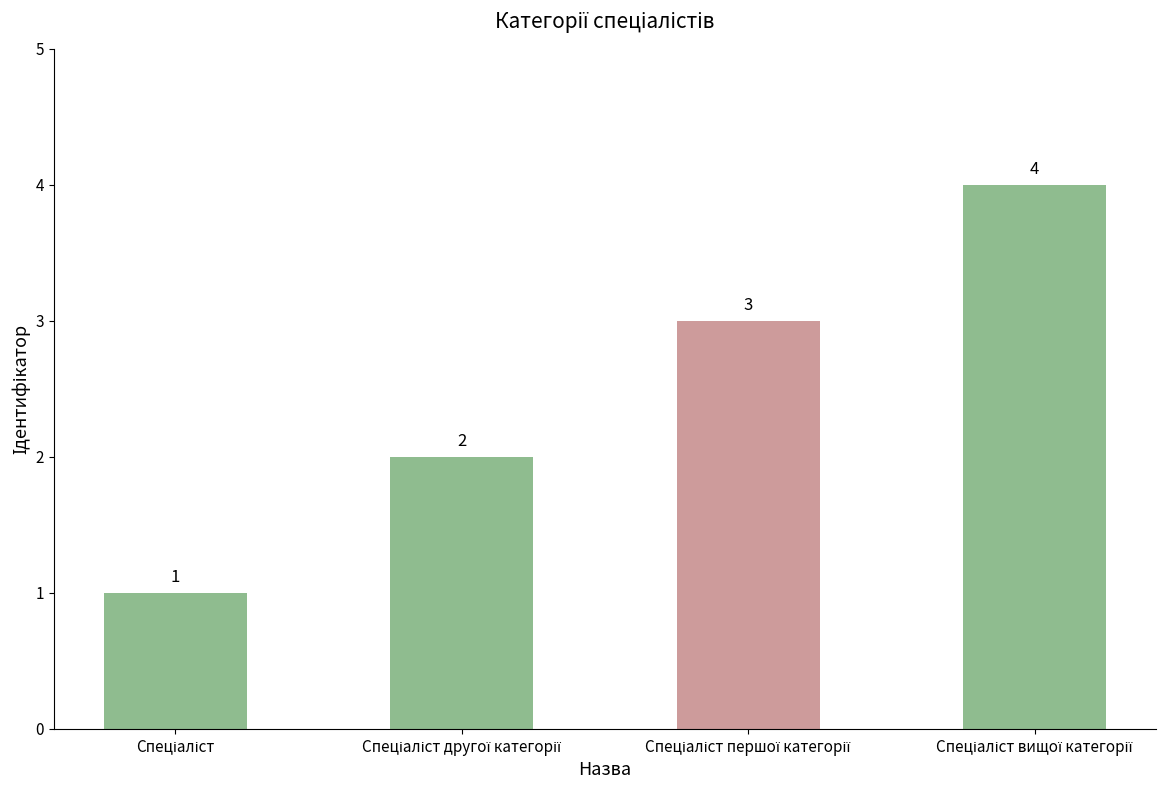

Count the values in the range 2 to 4.

3